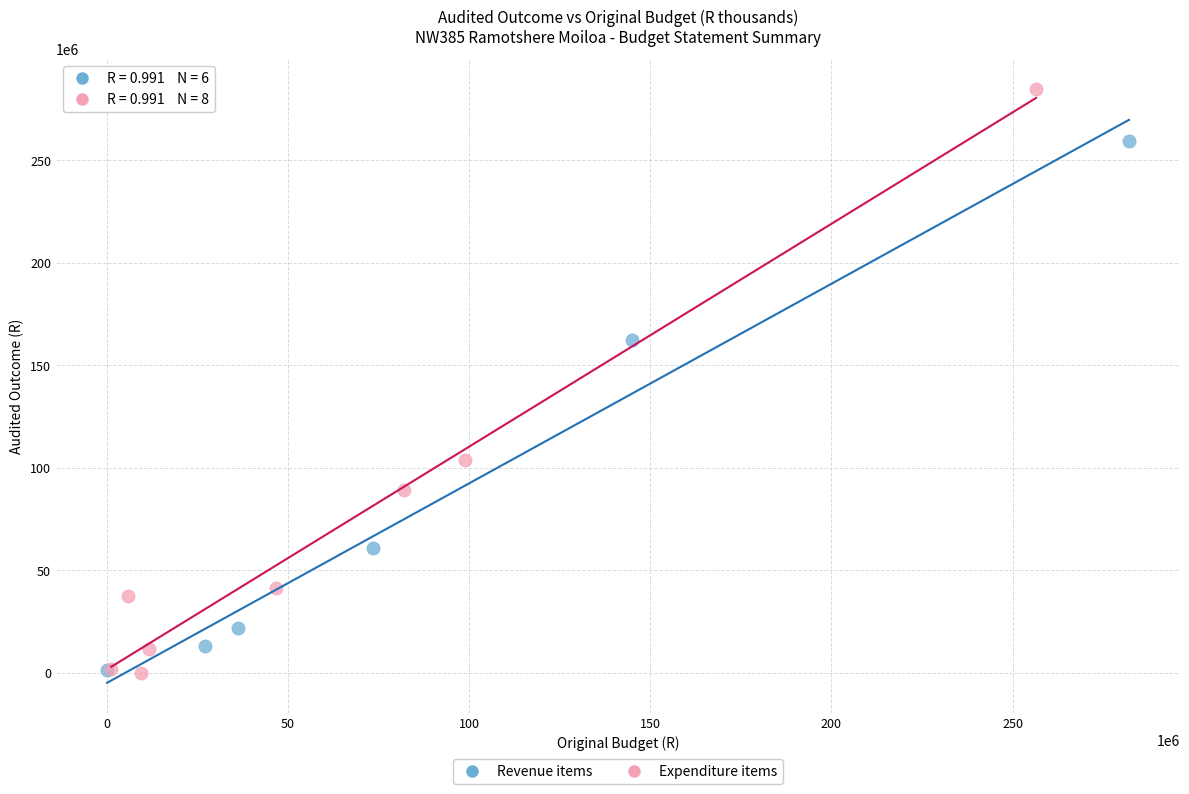

What are all the series names shown in the legend?

Revenue items, Expenditure items